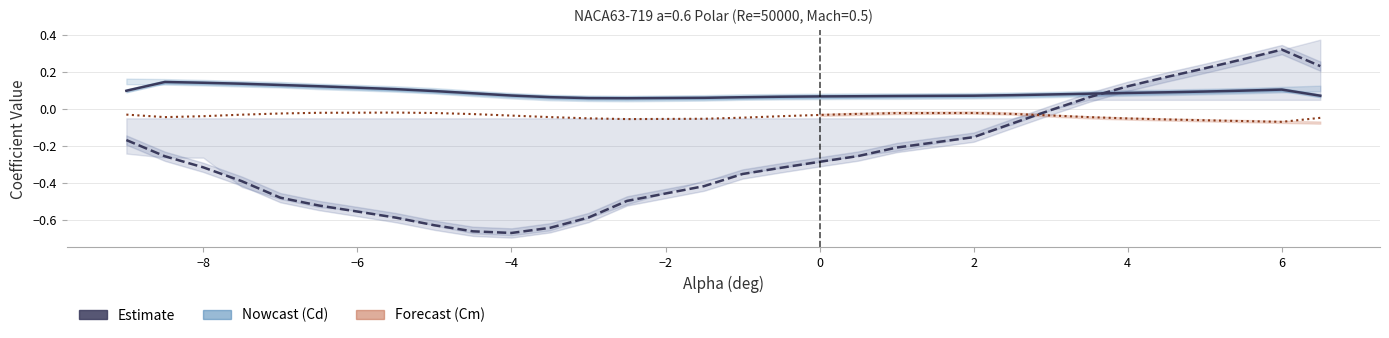

True or false: Cd (Nowcast) and Cl (Estimate) intersect in this chart.

True